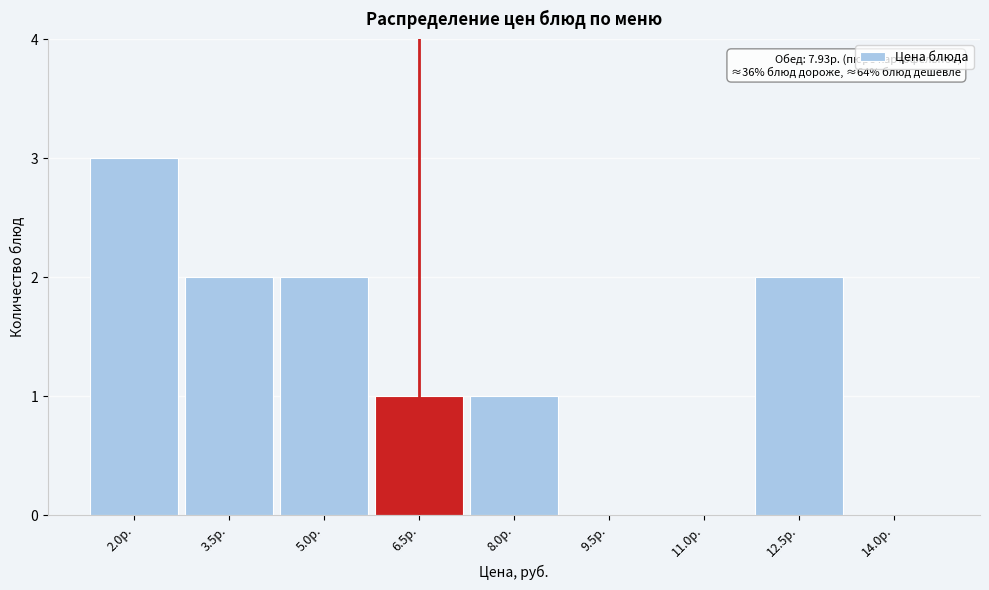

Reading right to left, transcribe all the data shown in this chart.

14.0р.=0	12.5р.=2	11.0р.=0	9.5р.=0	8.0р.=1	6.5р.=1	5.0р.=2	3.5р.=2	2.0р.=3